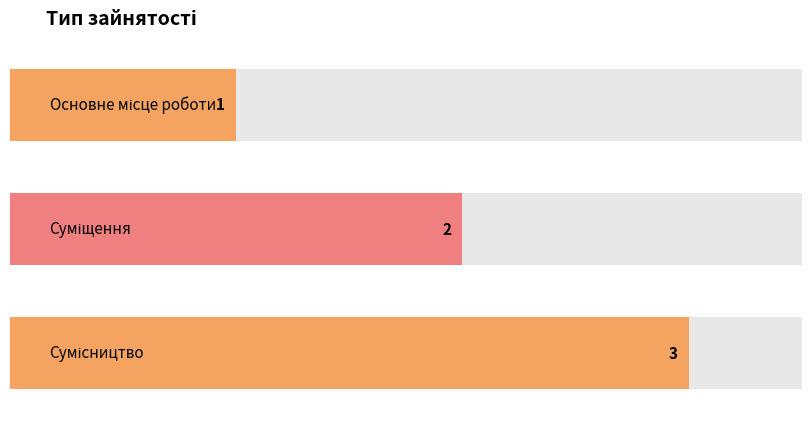

How many bars are there in total?

3